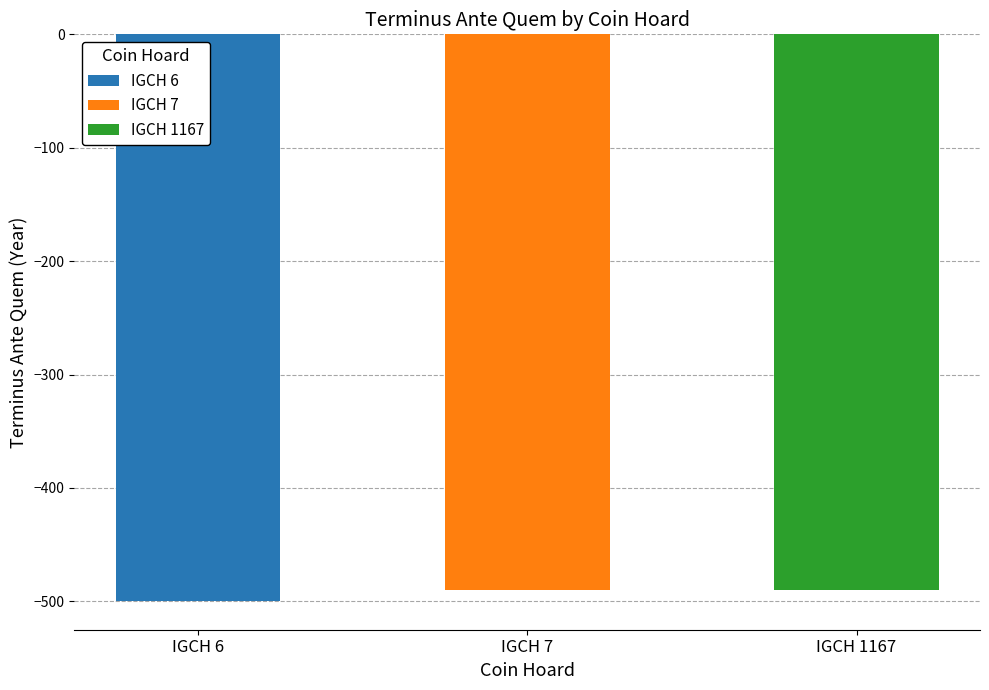

Reading left to right, transcribe all the data shown in this chart.

-500	-490	-490